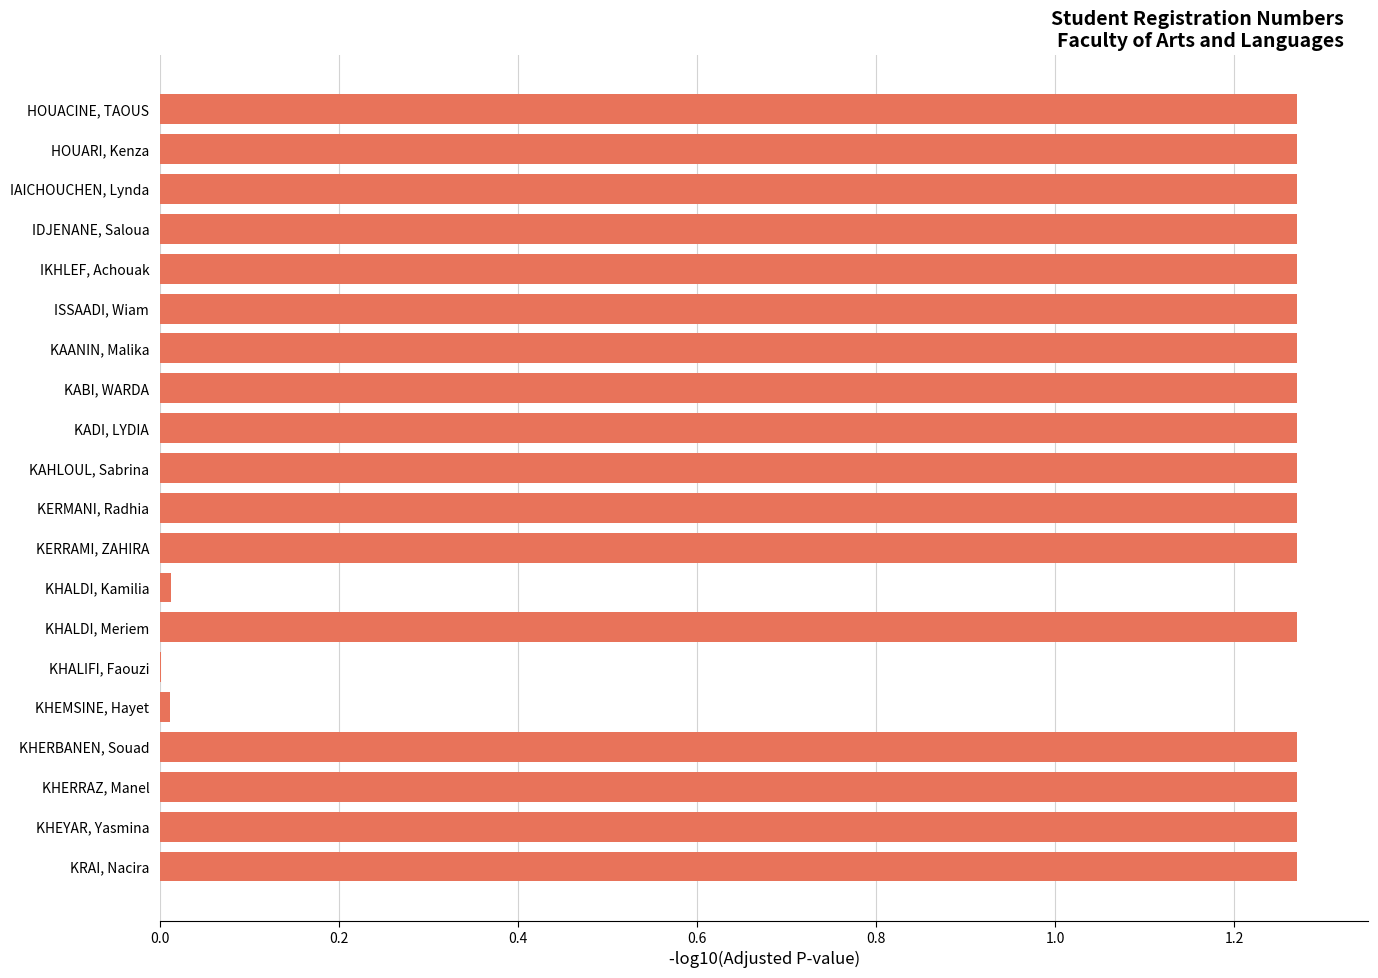

True or false: the data shows 0.8 at IDJENANE, Saloua.

False